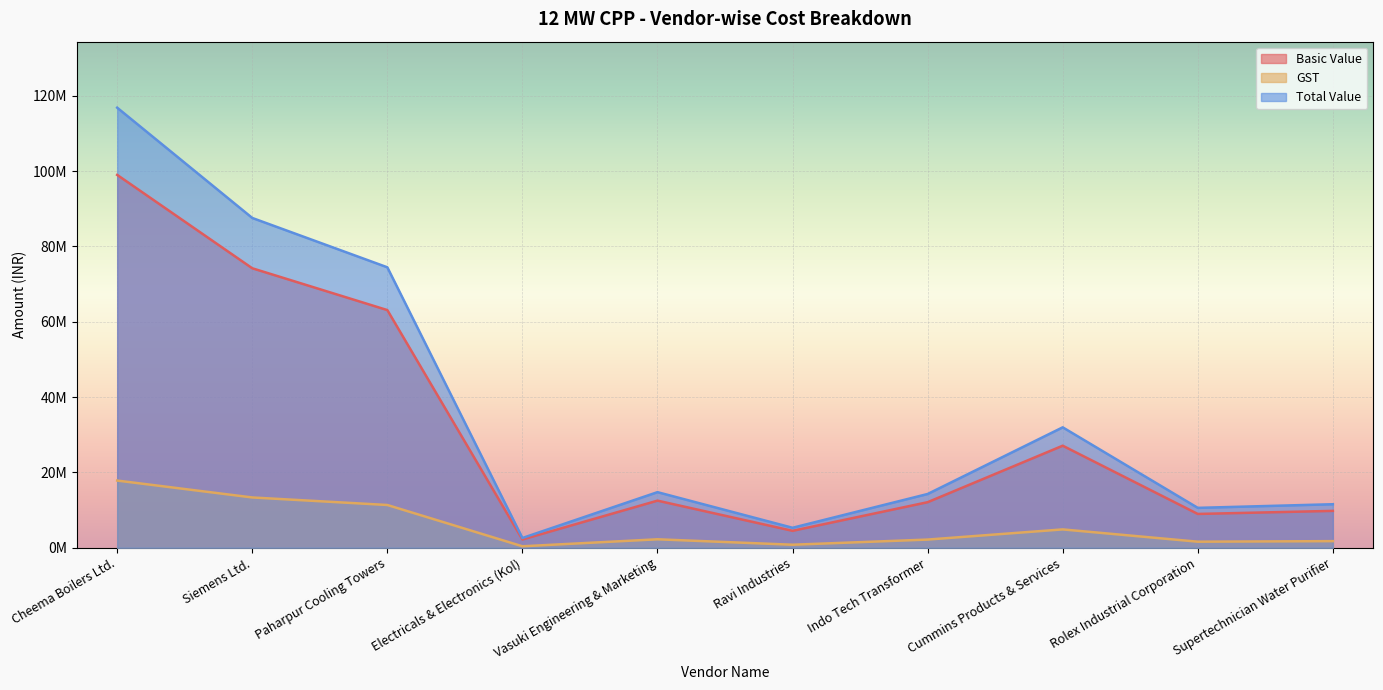

Reading left to right, transcribe all the data shown in this chart.

Basic Value: 98985454	74200000	63100000	2200598	12512122	4500000	12100000	27096581	8978988	9796281
GST: 17844202	13356000	11358000	396108	2252182	810000	2178000	4877384	1616218	1763331
Total Value: 116829656	87556000	74458000	2596706	14764304	5310000	14278000	31973965	10595206	11559612